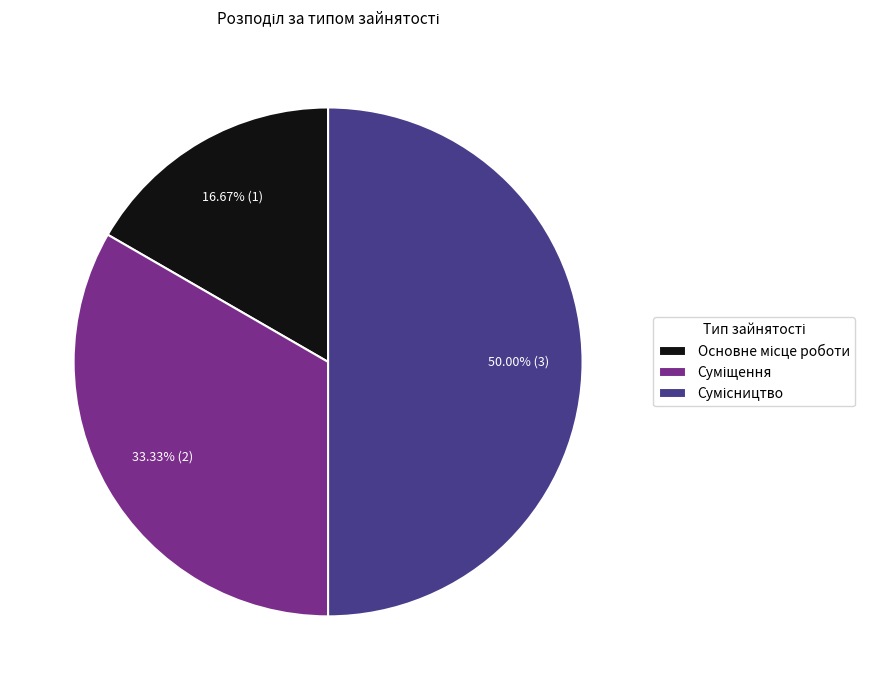

Do Суміщення and Сумісництво together represent more than half of the pie?

Yes